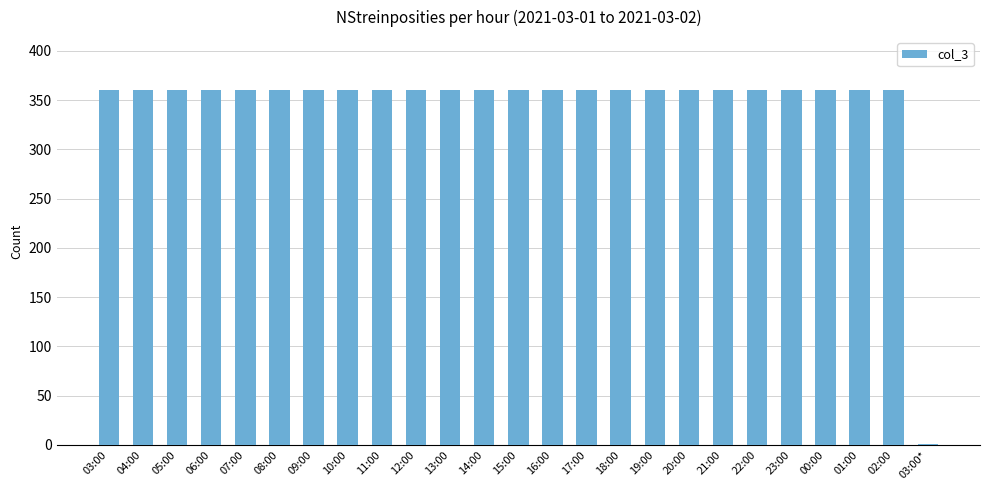

What is the approximate value at 11:00, to the nearest 5?

360